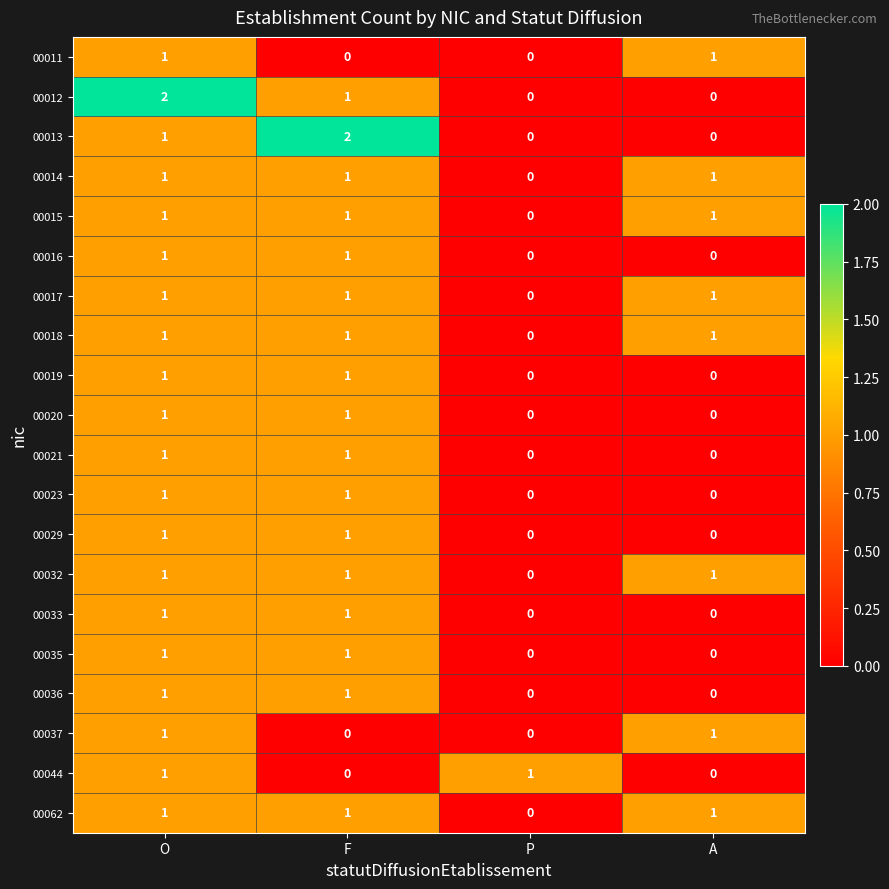

At which category is the sum across all series the highest?

O